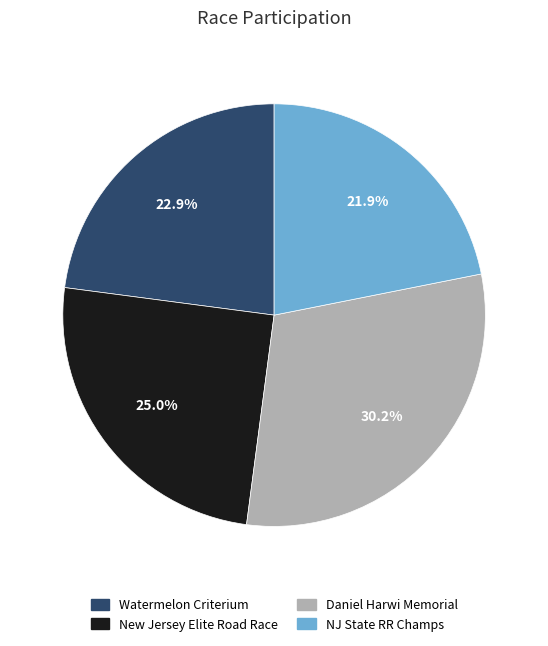

To the nearest percent, what portion does New Jersey Elite Road Race represent?

25%